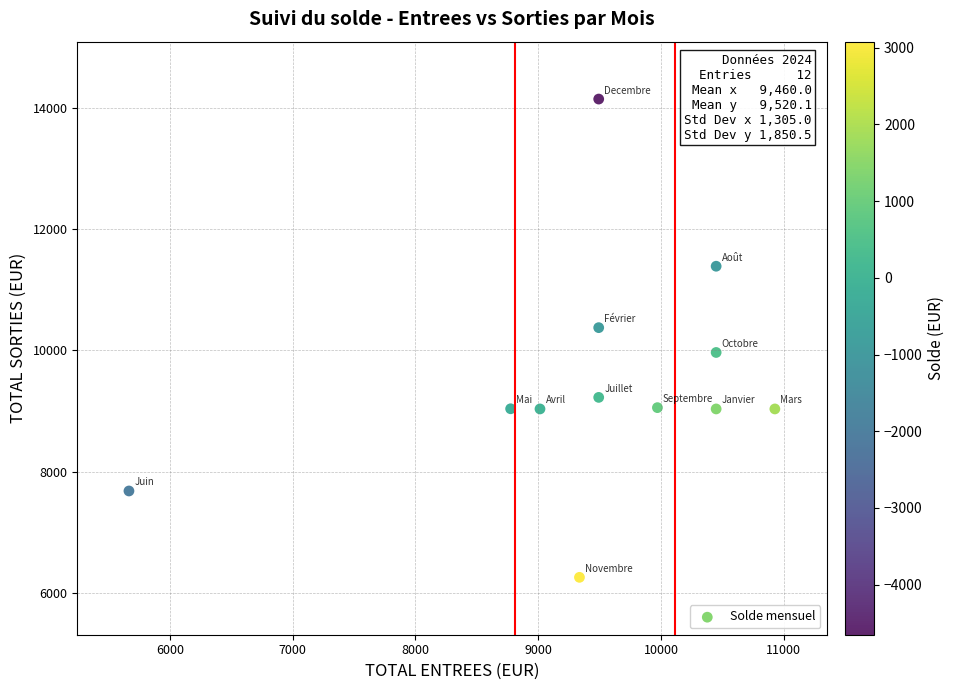

What is the range of X values (max minus min)?

5262.4